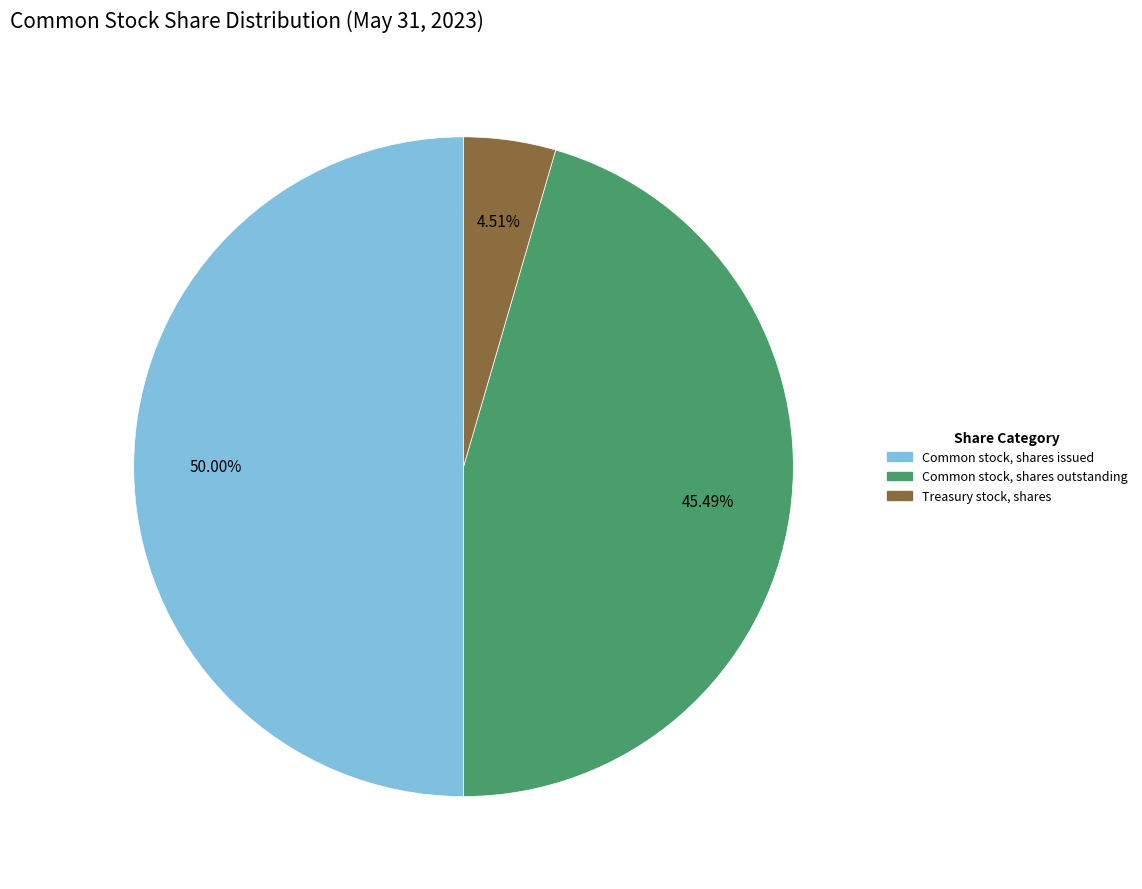

Is the sum of Common stock, shares outstanding and Common stock, shares issued greater than half?

Yes